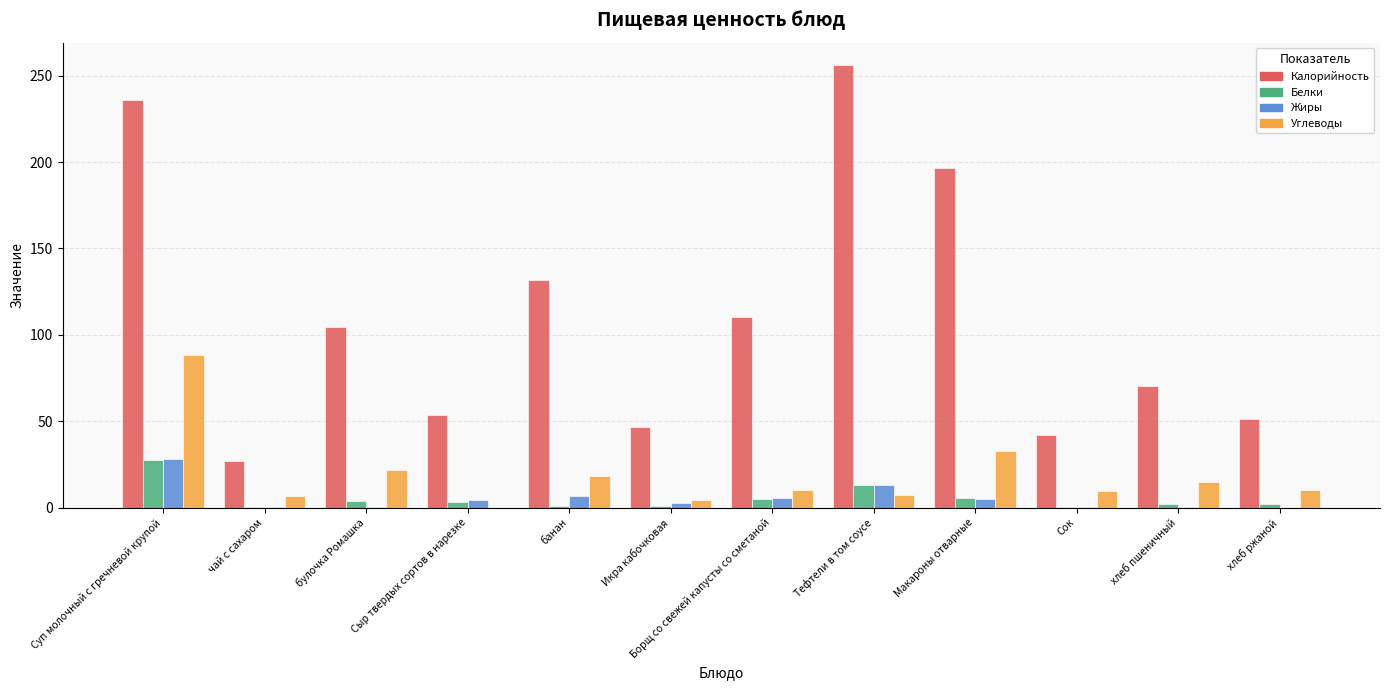

The Белки series shows 40.9 at Суп молочный с гречневой крупой. True or false?

False